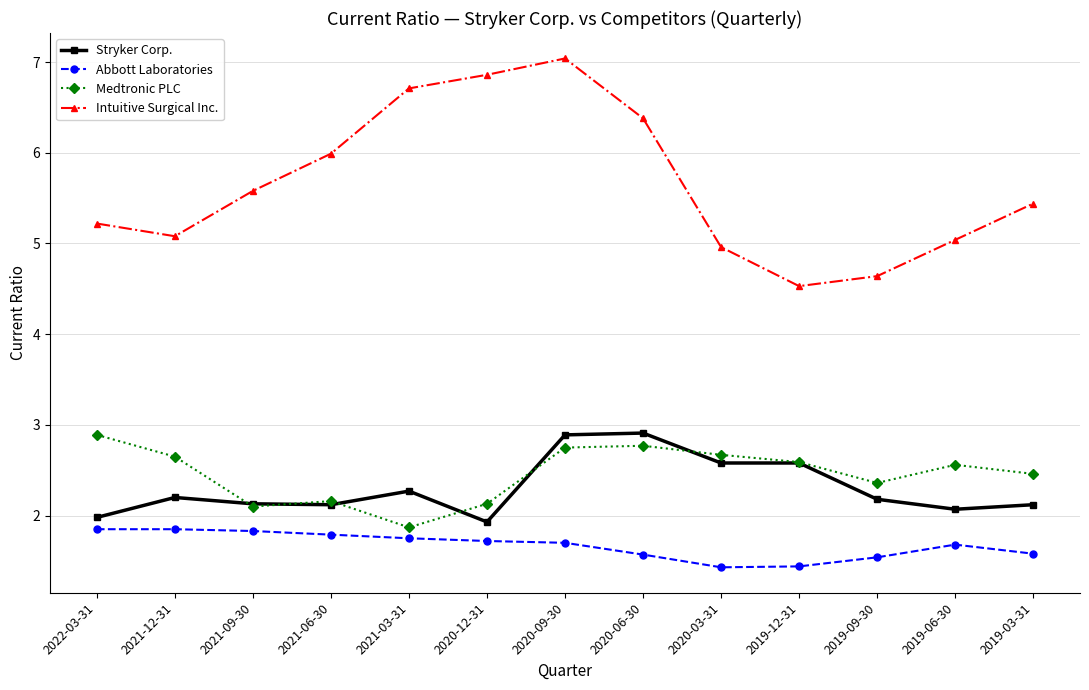

The value of Stryker Corp. at 2020-09-30 is 5.1. True or false?

False